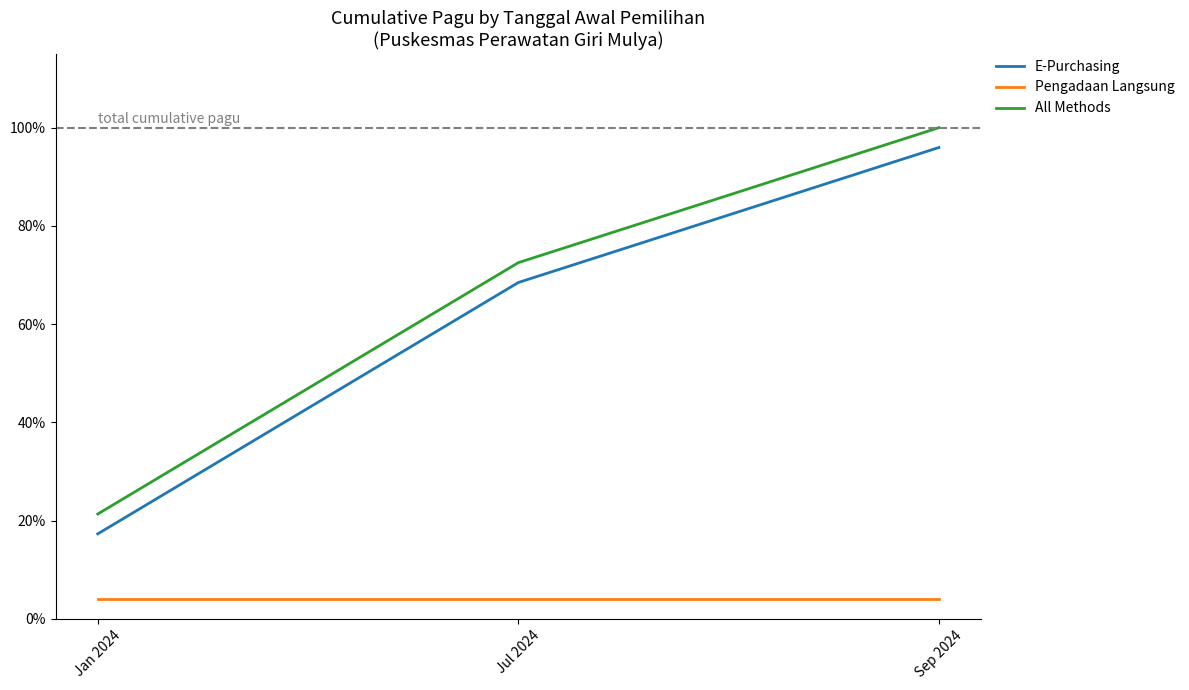

Reading left to right, what are all the values shown in this chart?

E-Purchasing: 0.2	0.7	1.0
Pengadaan Langsung: 0.0	0.0	0.0
All Methods: 0.2	0.7	1.0